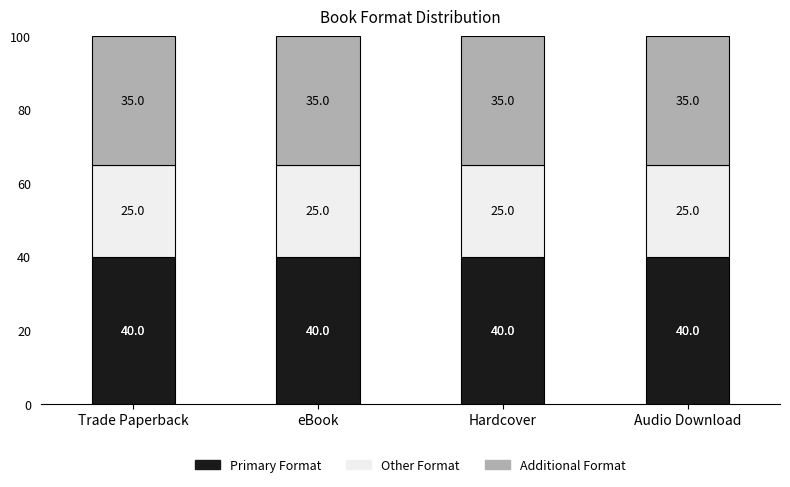

What is the total value across all series at eBook?

100